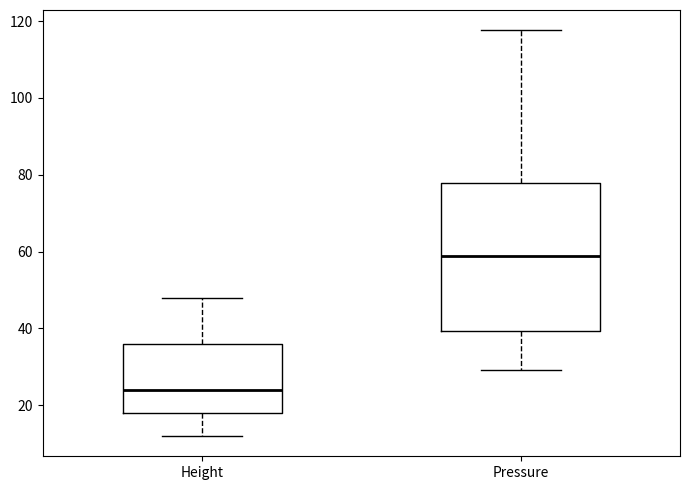

Which box has the lowest median line?

Height